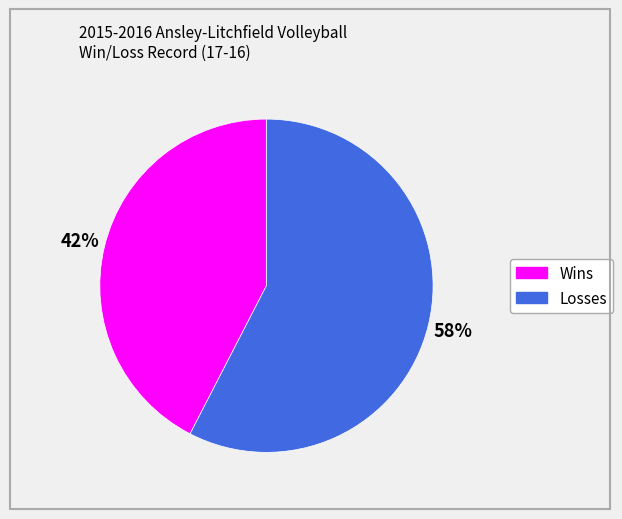

How many slices are in this pie chart?

2